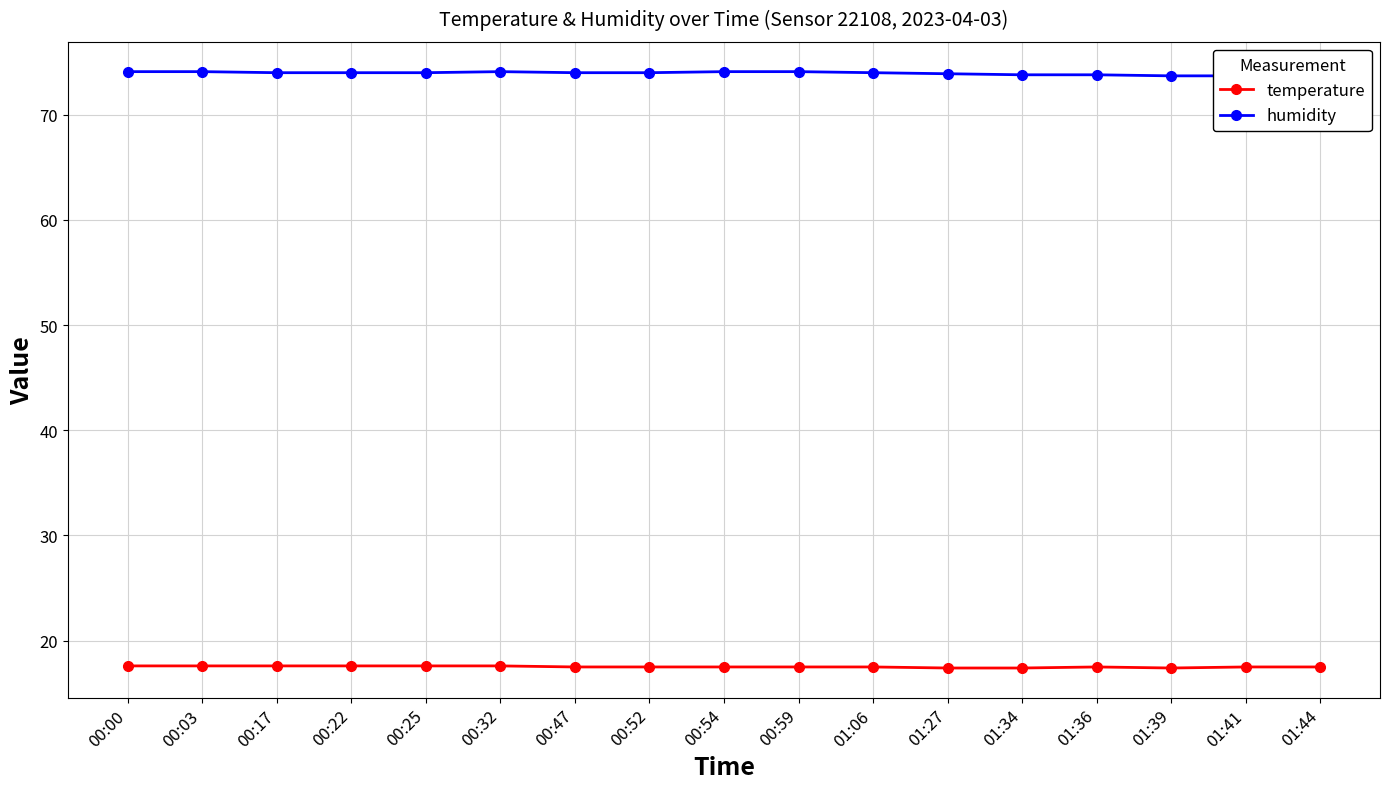

Reading right to left, list all the values displayed in this chart.

temperature: 17.5	17.5	17.4	17.5	17.4	17.4	17.5	17.5	17.5	17.5	17.5	17.6	17.6	17.6	17.6	17.6	17.6
humidity: 73.7	73.7	73.7	73.8	73.8	73.9	74.0	74.1	74.1	74.0	74.0	74.1	74.0	74.0	74.0	74.1	74.1